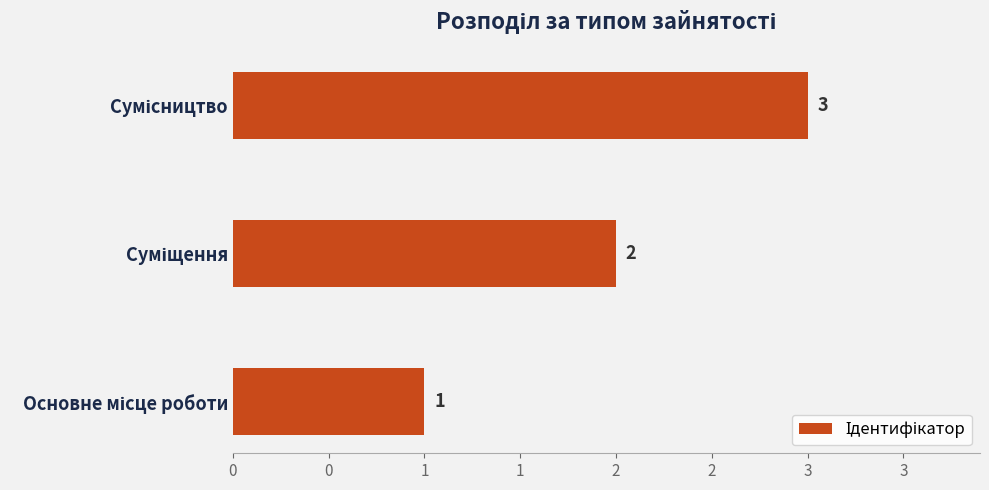

What is the minimum value shown in the chart?

1